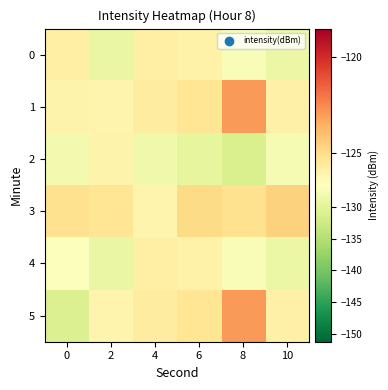

Reading left to right, extract all data points from this chart.

0: 0=-125.9	2=-129.2	4=-125.8	6=-126.0	8=-127.3	10=-129.0
1: 0=-126.0	2=-126.1	4=-125.7	6=-125.4	8=-122.9	10=-125.9
2: 0=-128.2	2=-126.0	4=-128.5	6=-129.7	8=-131.3	10=-127.7
3: 0=-125.1	2=-125.4	4=-126.1	6=-124.9	8=-125.1	10=-124.6
4: 0=-126.9	2=-129.2	4=-125.8	6=-126.0	8=-127.3	10=-129.0
5: 0=-131.0	2=-126.1	4=-125.7	6=-125.4	8=-122.9	10=-125.9